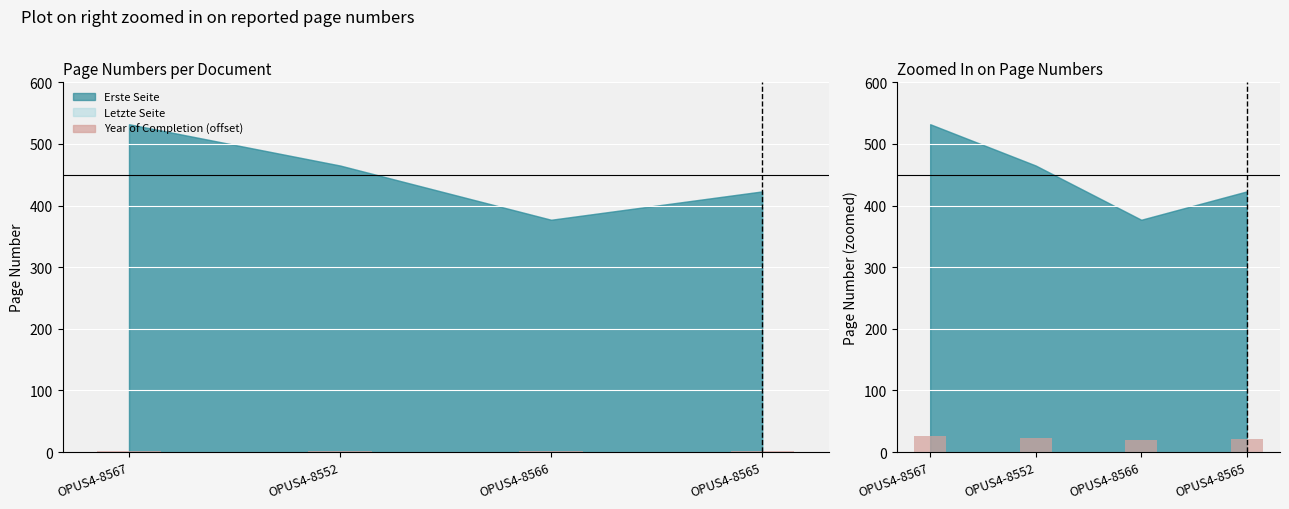

How many groups of bars are there?

4